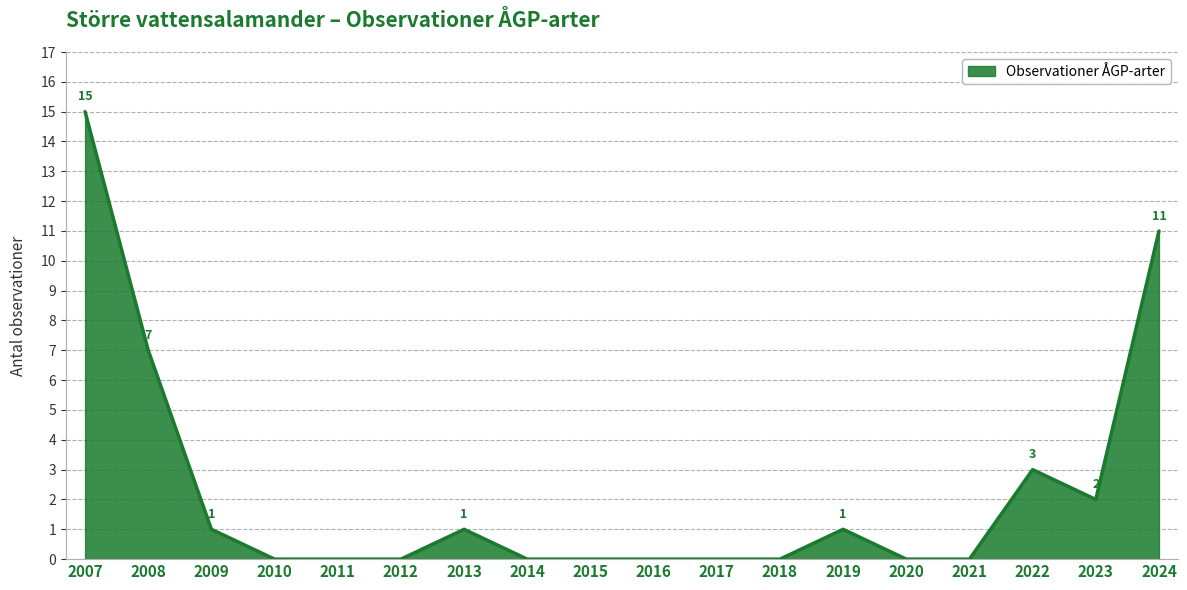

What is the difference between the maximum and minimum values?

15